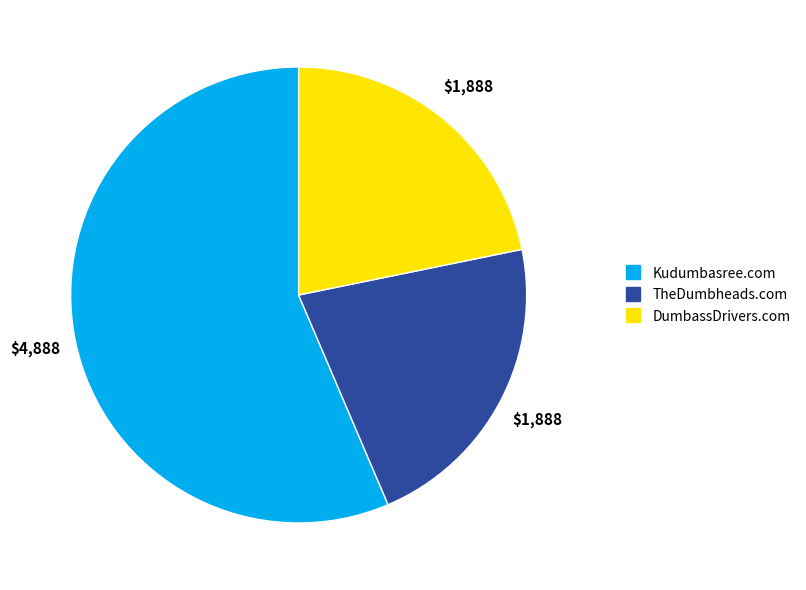

Is there any slice that represents more than half of the pie?

Yes